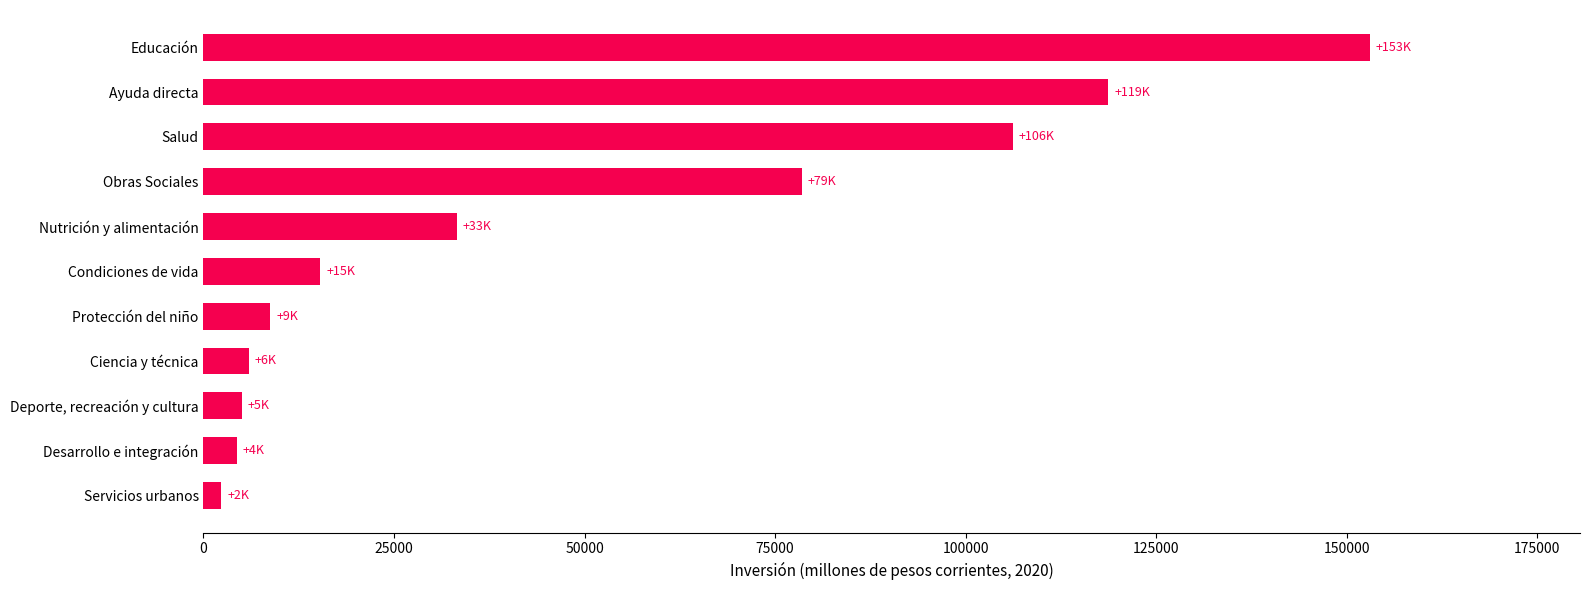

Which label corresponds to the smallest value in the chart?

Servicios urbanos